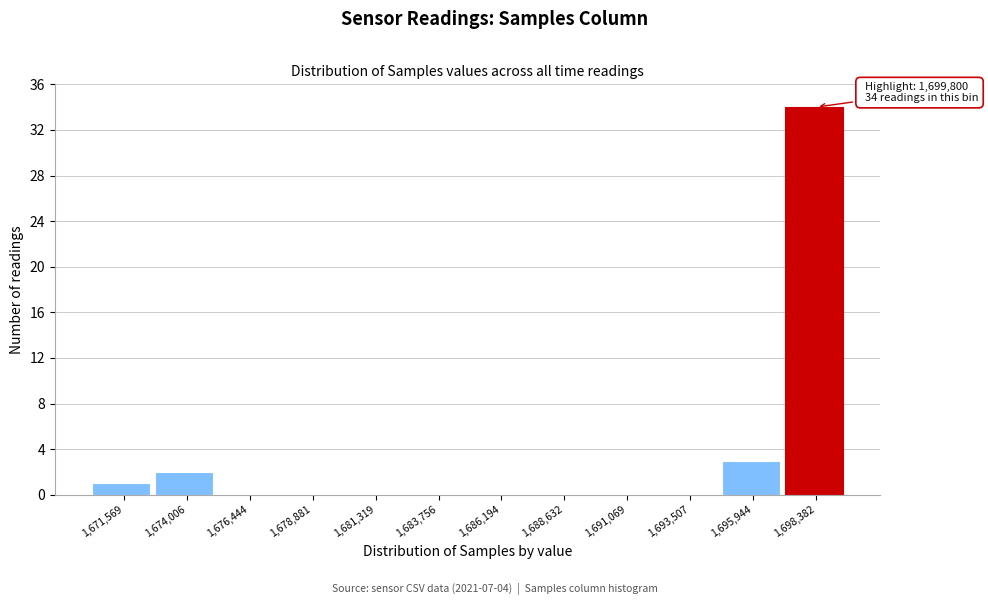

Reading left to right, extract all data points from this chart.

1,671,569=1	1,674,006=2	1,676,444=0	1,678,881=0	1,681,319=0	1,683,756=0	1,686,194=0	1,688,632=0	1,691,069=0	1,693,507=0	1,695,944=3	1,698,382=34